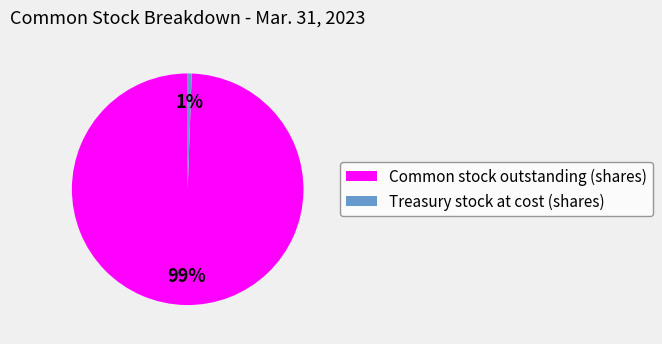

Rank the categories by value from highest to lowest.

Common stock outstanding (shares), Treasury stock at cost (shares)